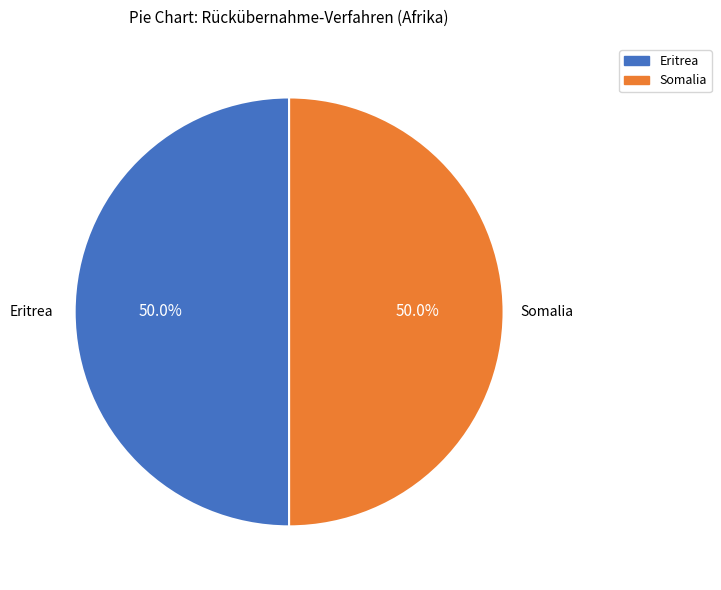

Is there any slice that represents more than half of the pie?

No